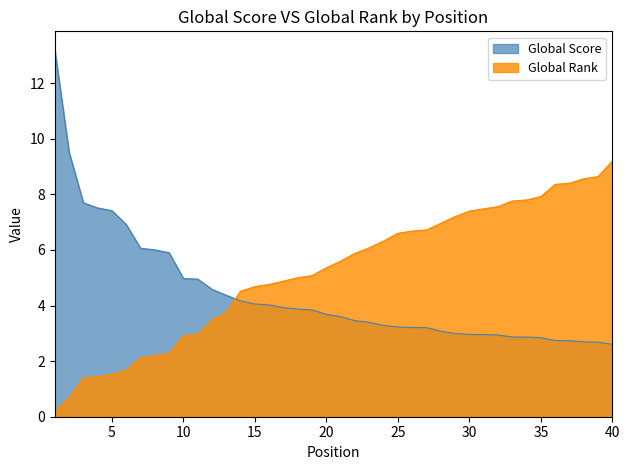

Which series changed the most between 1 and 13?

Global Score